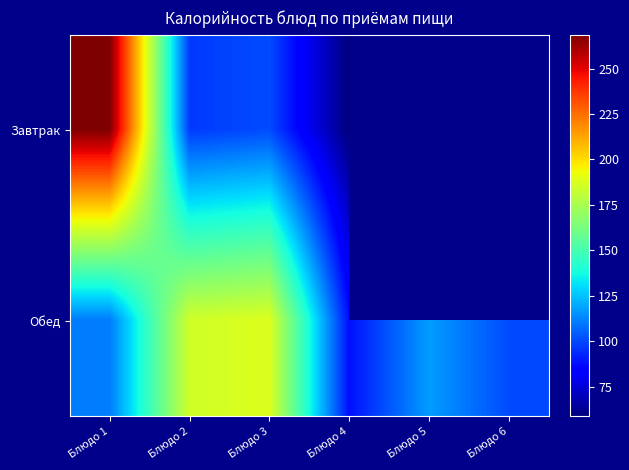

List the series in order of their overall mean, lowest first.

Завтрак, Обед